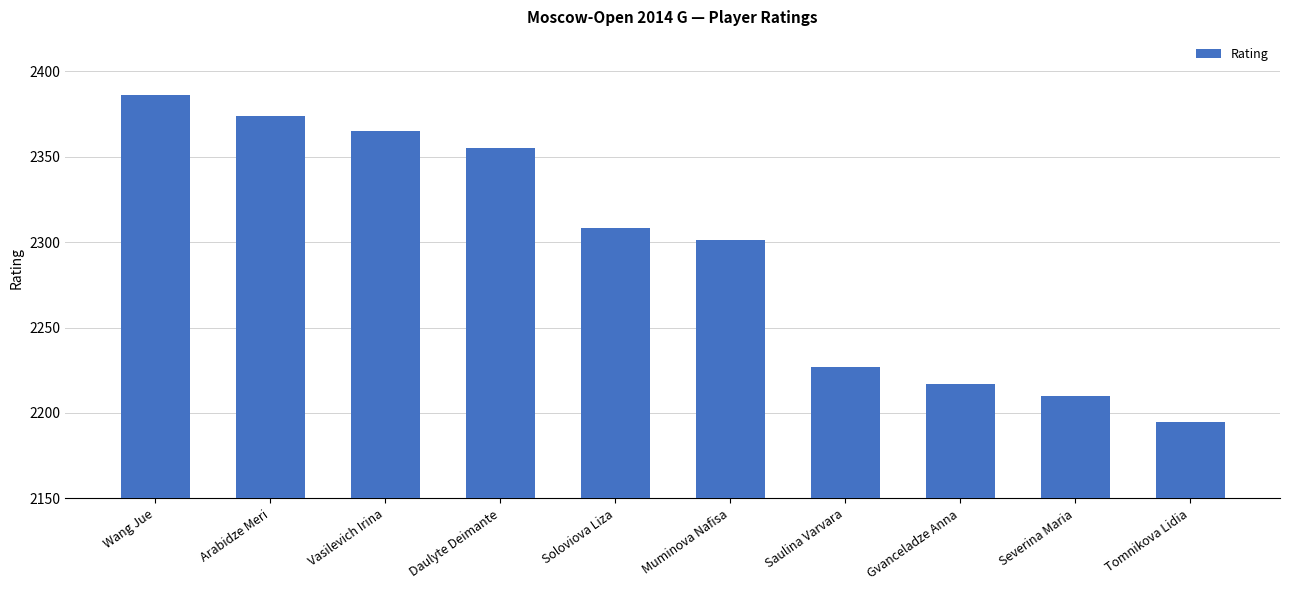

Is it true that the value at Wang Jue is 2386?

True